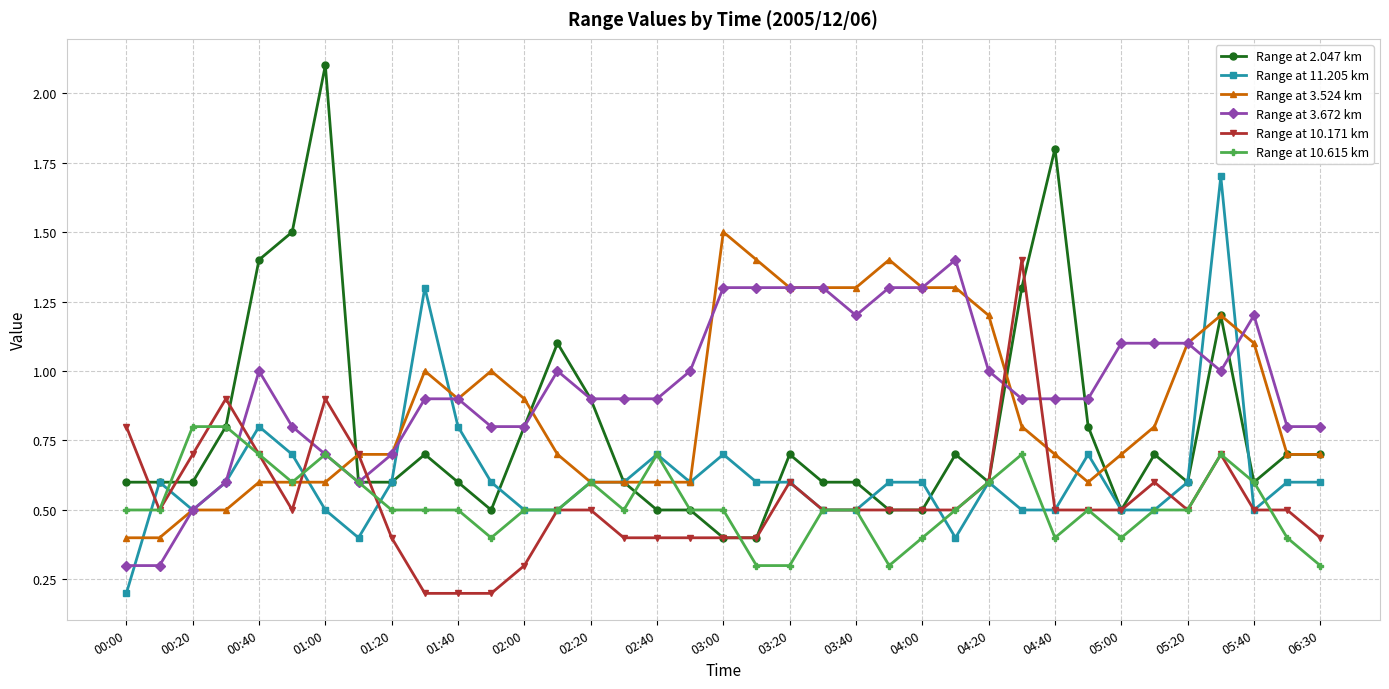

What is the value of the Range at 3.672 km point at the 25th from the left?

1.3